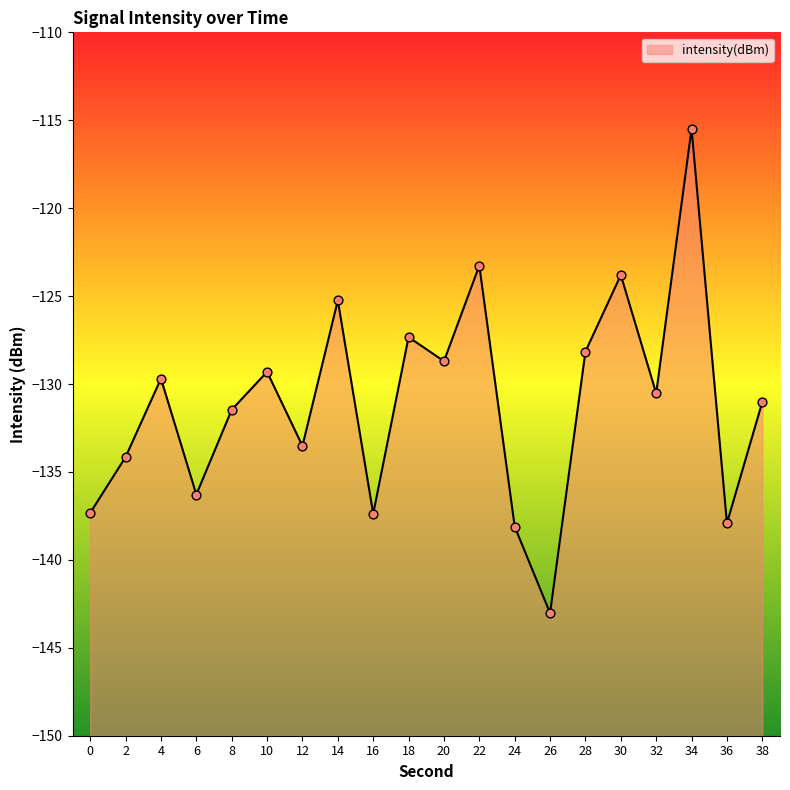

What is the change in value from 6 to 36?

-1.6